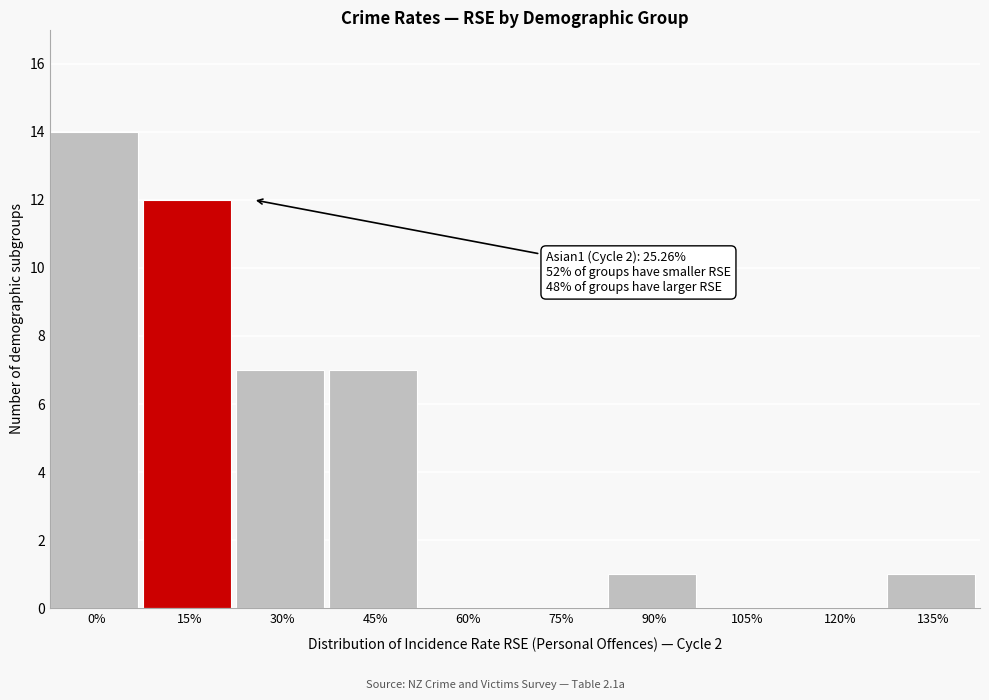

Reading left to right, extract all data points from this chart.

0%=14	15%=12	30%=7	45%=7	60%=0	75%=0	90%=1	105%=0	120%=0	135%=1